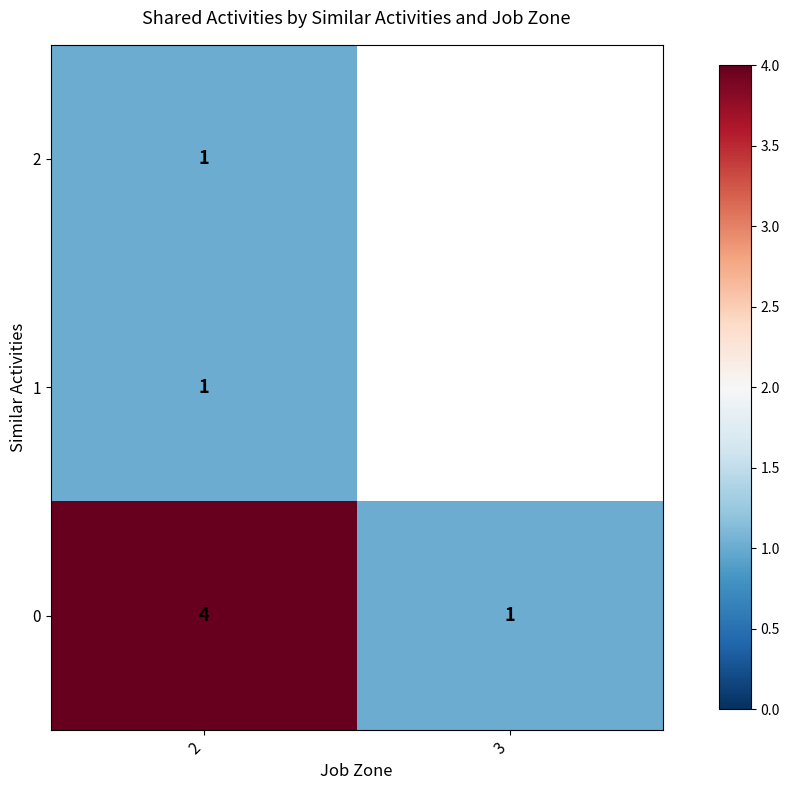

True or false: 1 has a value of 1 at 2.

True